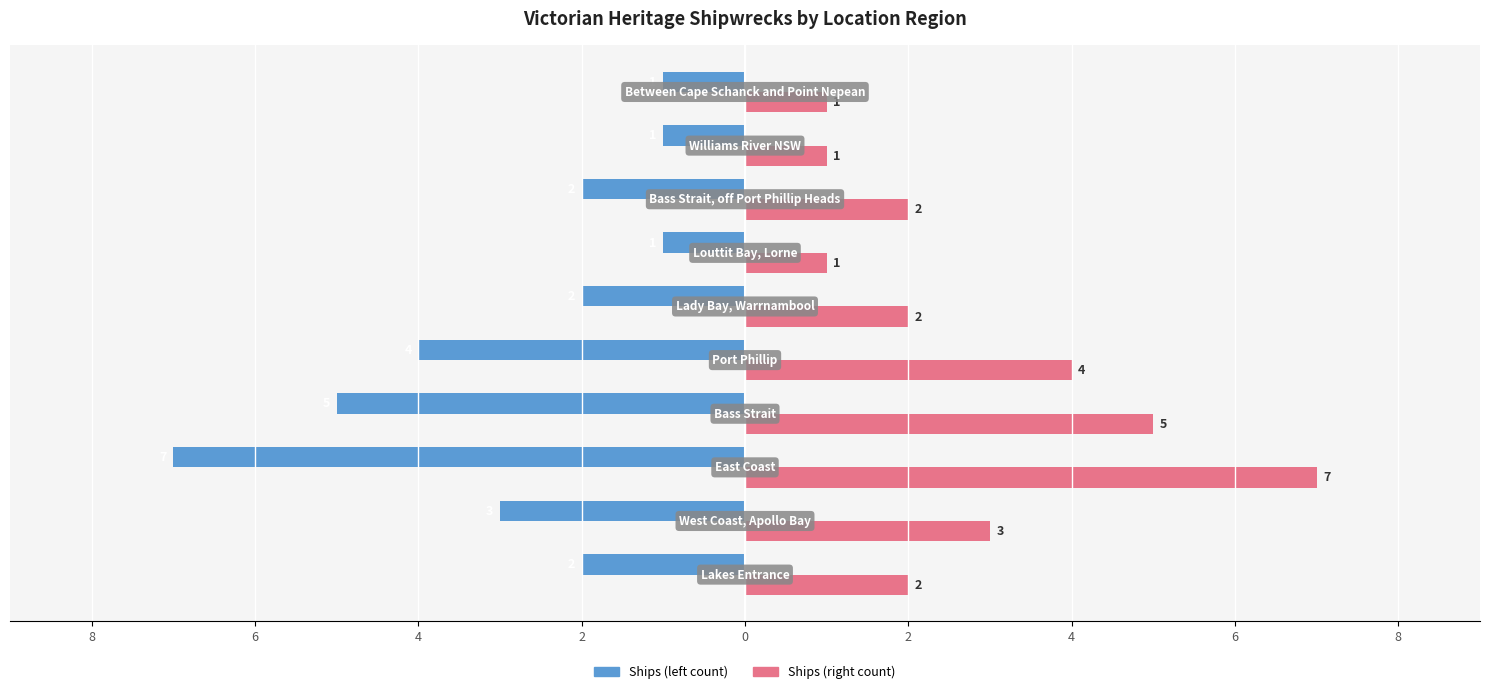

How many distinct data groups are displayed?

2